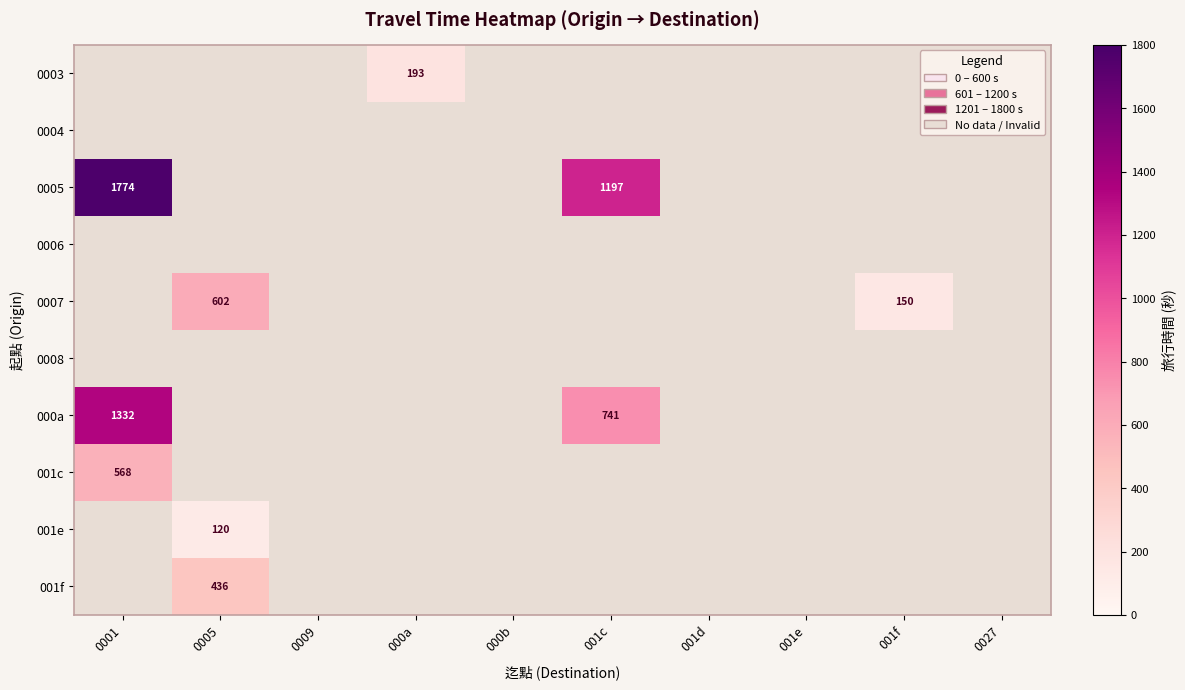

At which label is 000a closest to 1036?

001c